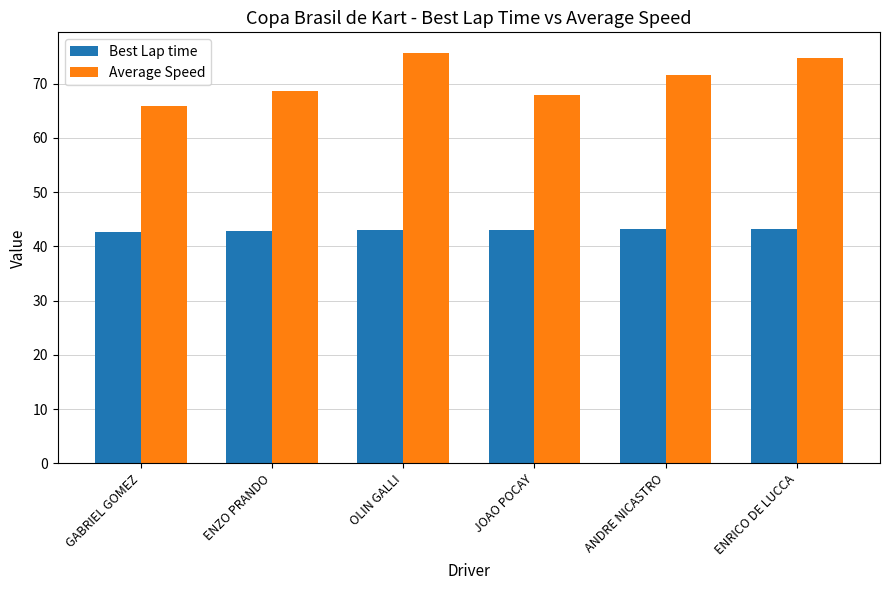

Which category has the highest value across all series?

OLIN GALLI